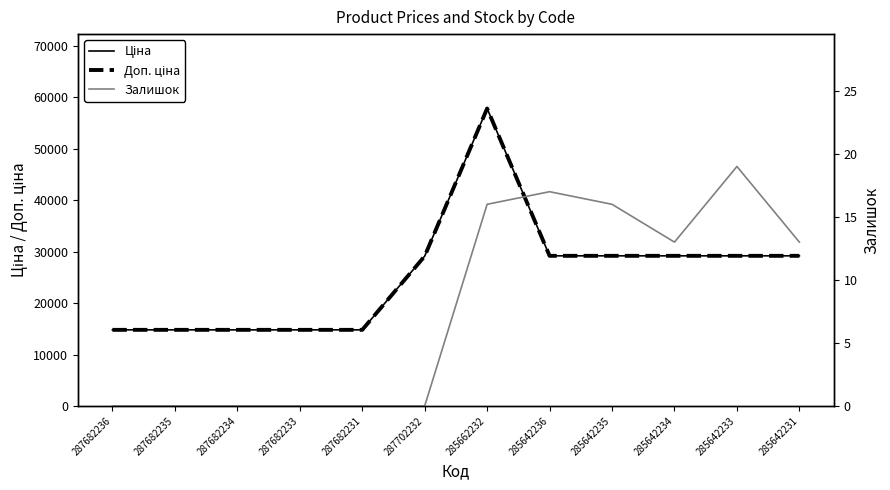

What is the value of the Доп. ціна point at the 2nd from the left?

14800.8